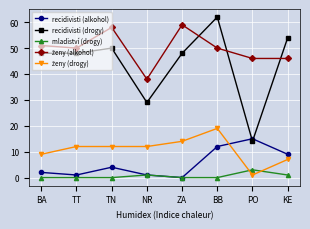

How many positive values does the recidivisti (alkohol) series have?

7